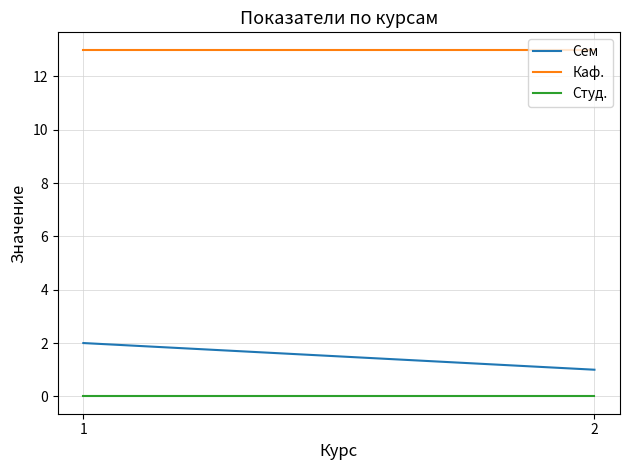

Reading right to left, transcribe all the data shown in this chart.

Сем: 2=1	1=2
Каф.: 2=13	1=13
Студ.: 2=0	1=0